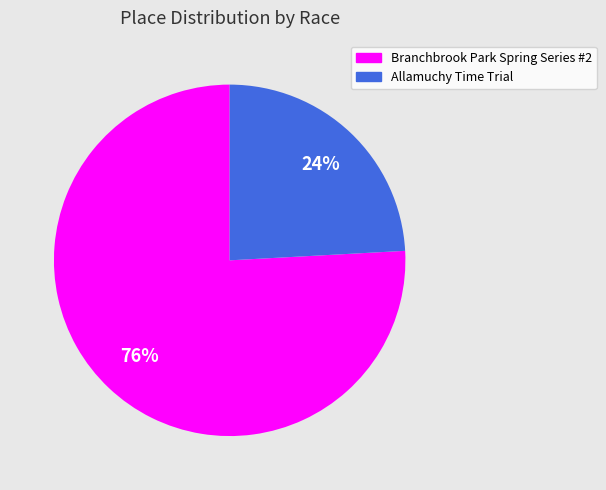

To the nearest percent, what is the combined percentage of Branchbrook Park Spring Series #2 and Allamuchy Time Trial?

100%